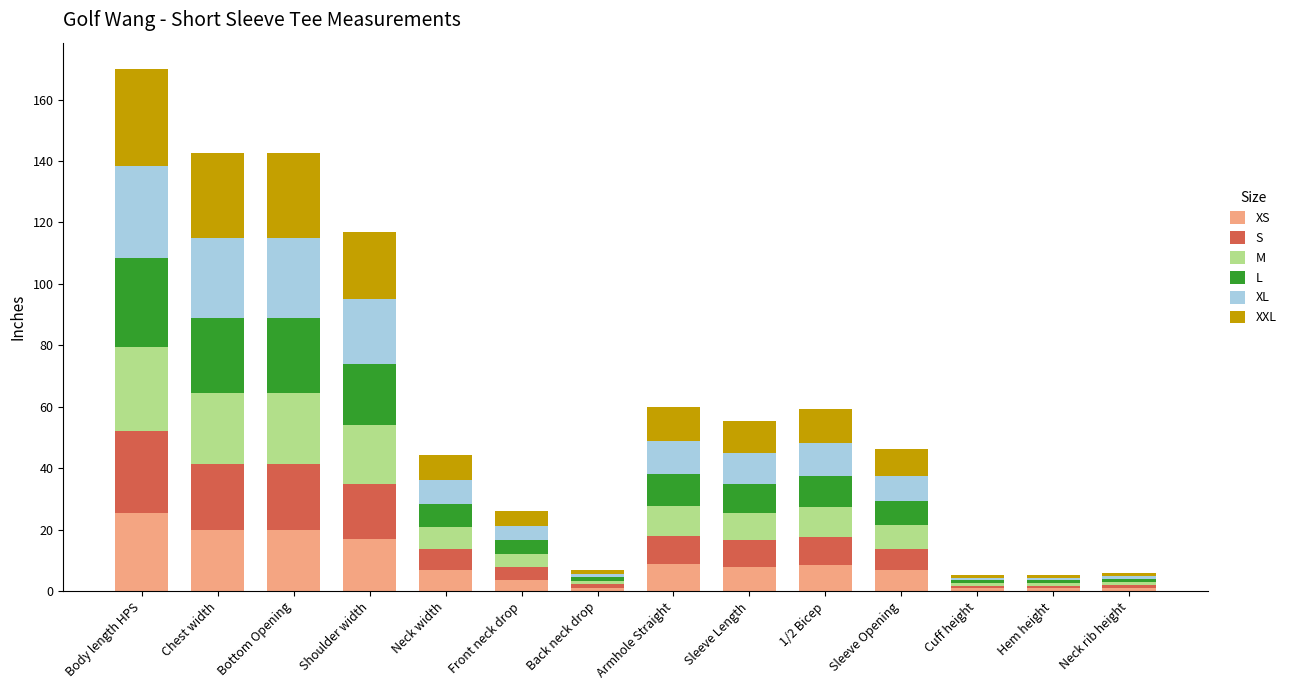

At which category is the sum across all series the highest?

Body length HPS